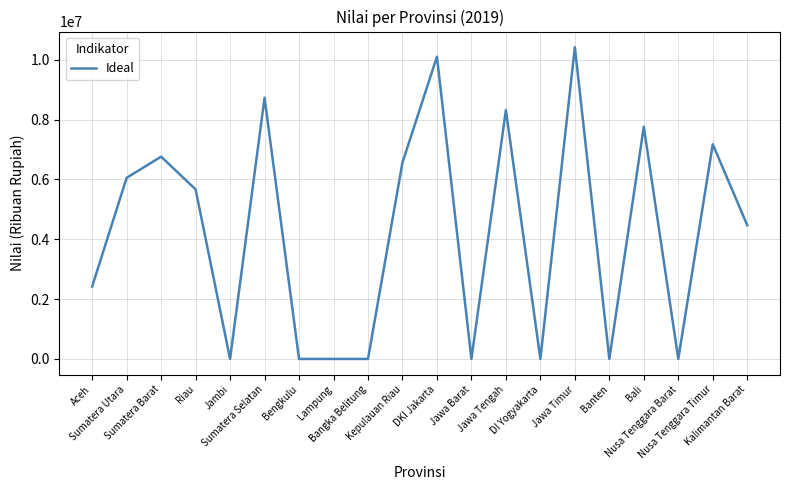

What is the greatest value displayed?

10418730